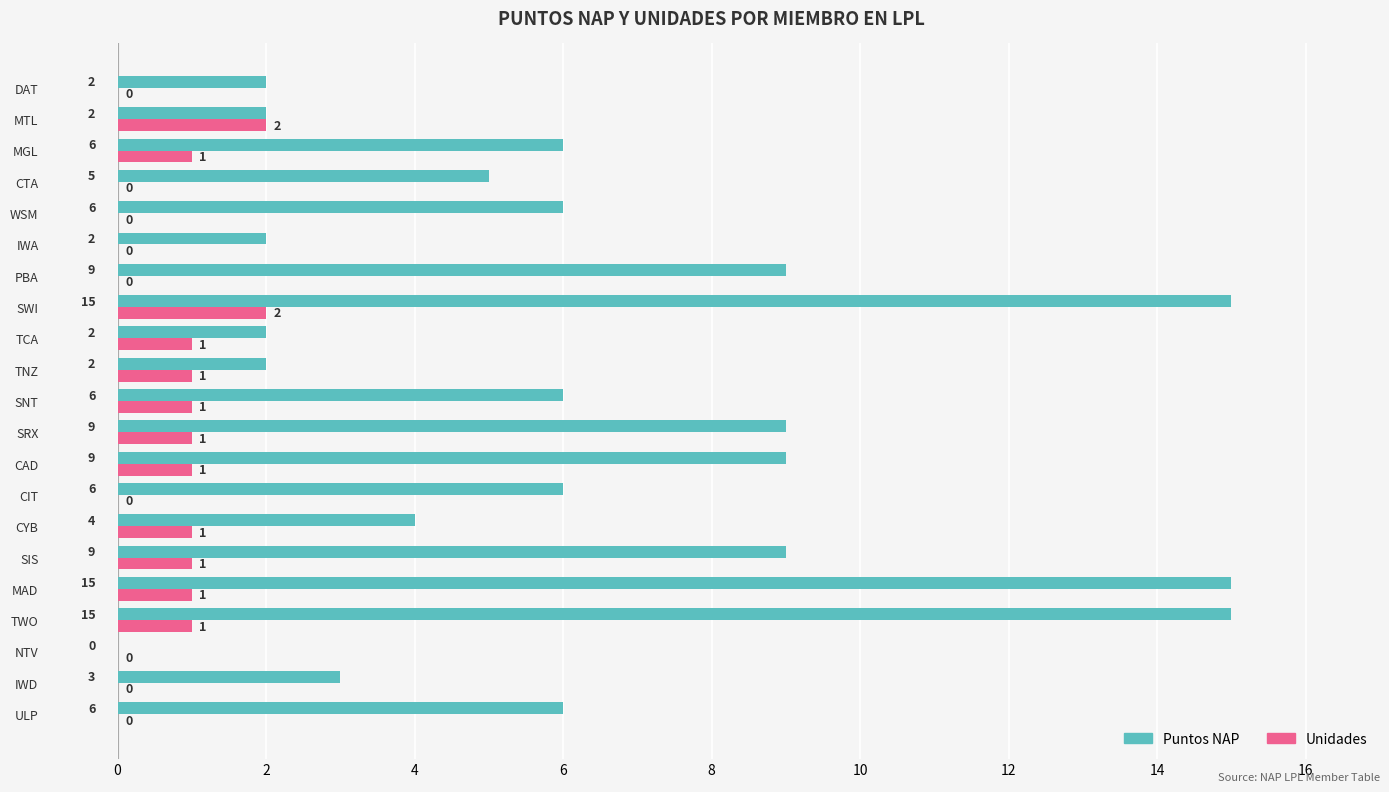

What is the maximum value shown in the chart?

15